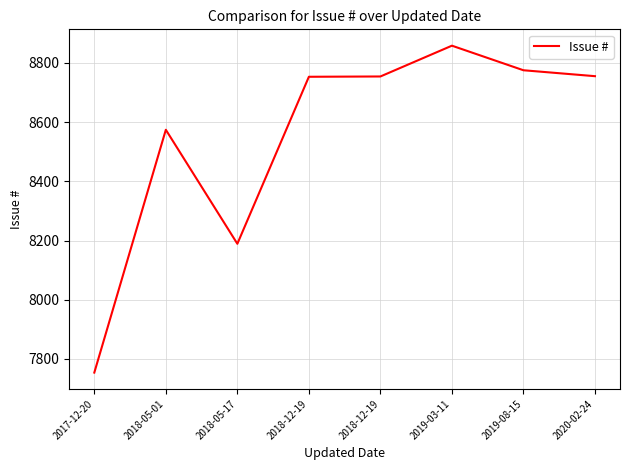

Where is the first local maximum?

2018-05-01